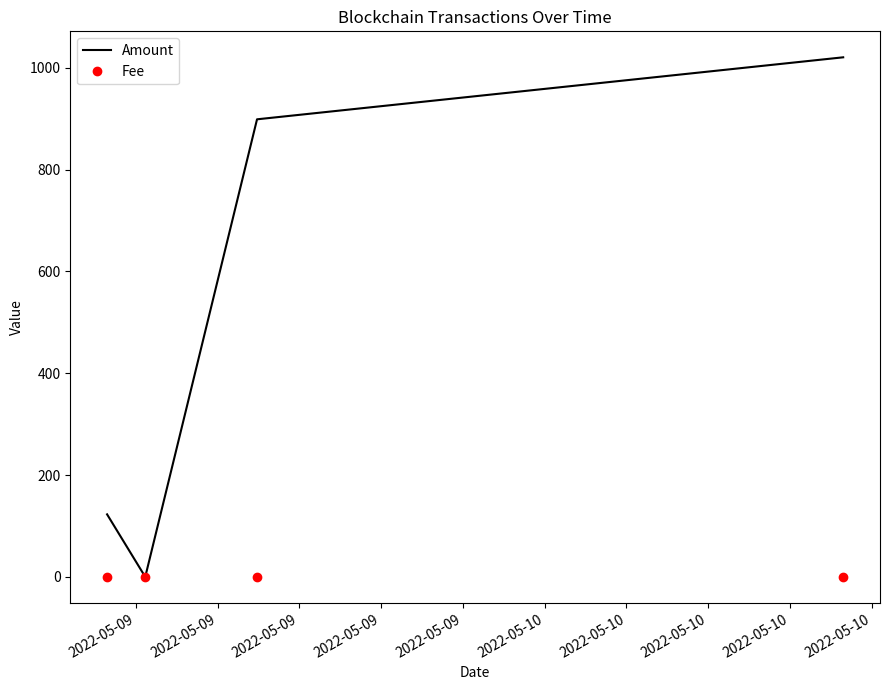

Which series has the largest range (max minus min)?

Amount